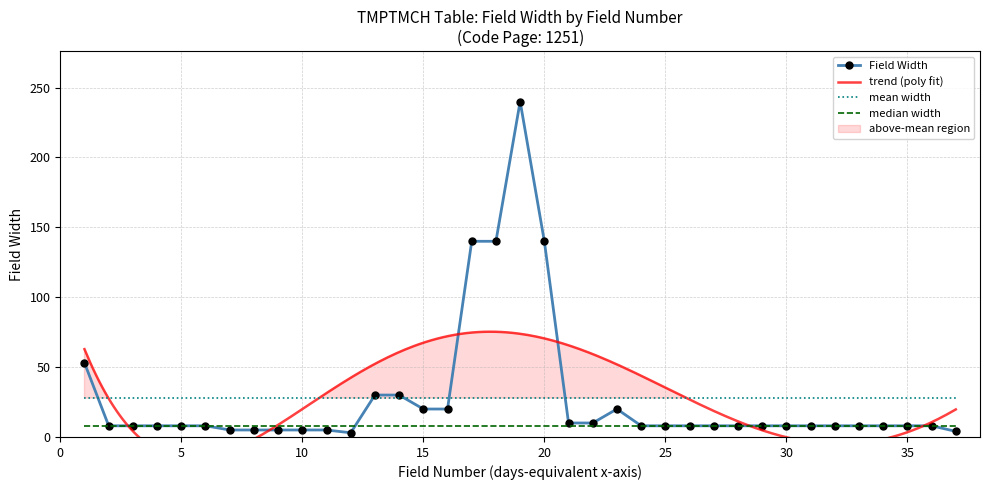

What is the ratio of the value at 14 to the value at 27?

3.8